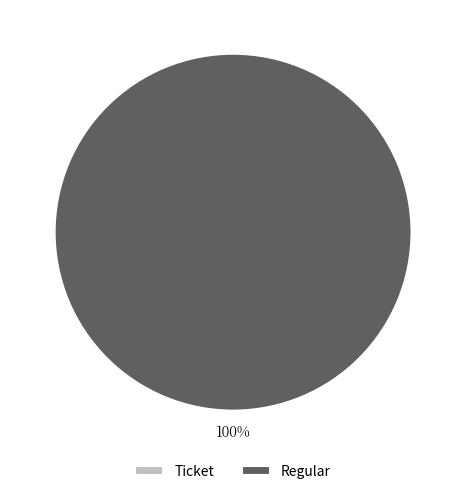

What is the largest slice in the pie chart?

Regular